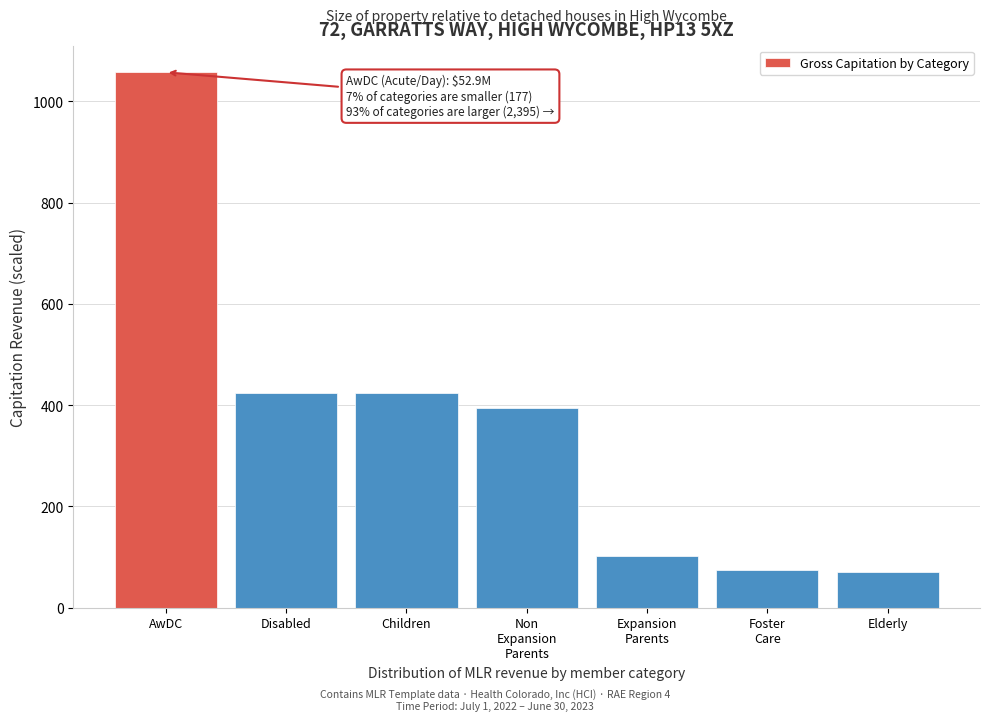

Is it true that the value at Disabled is 423.9?

True